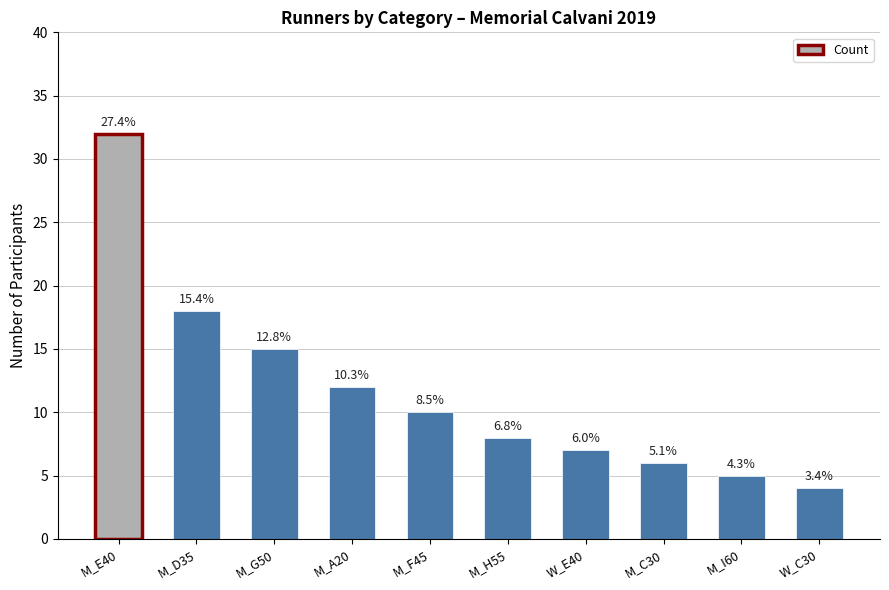

Read the value at W_E40, to the nearest 10.

10